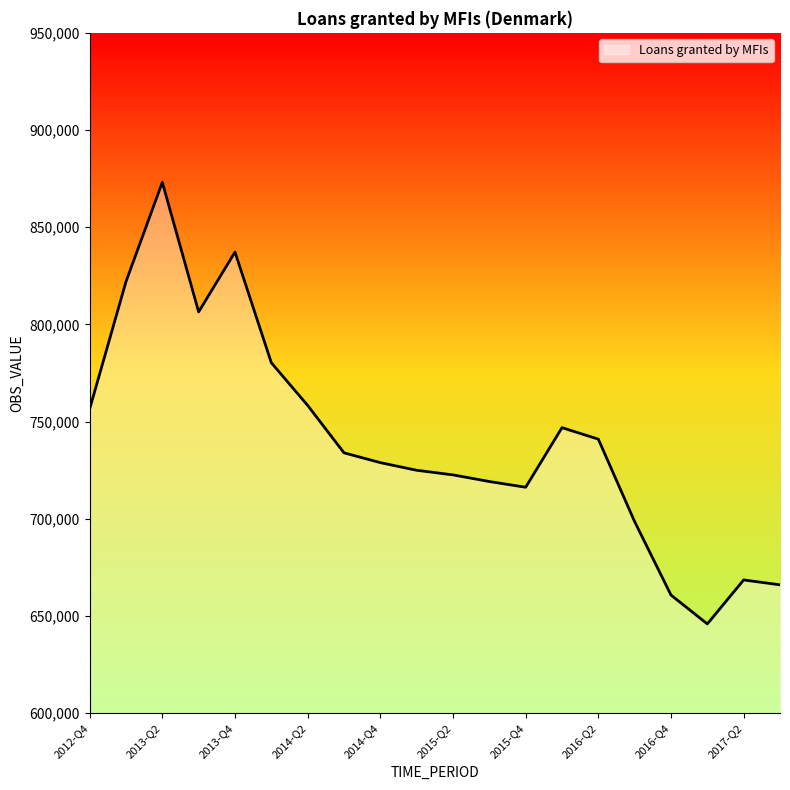

What is the difference between the maximum and minimum values?

227171